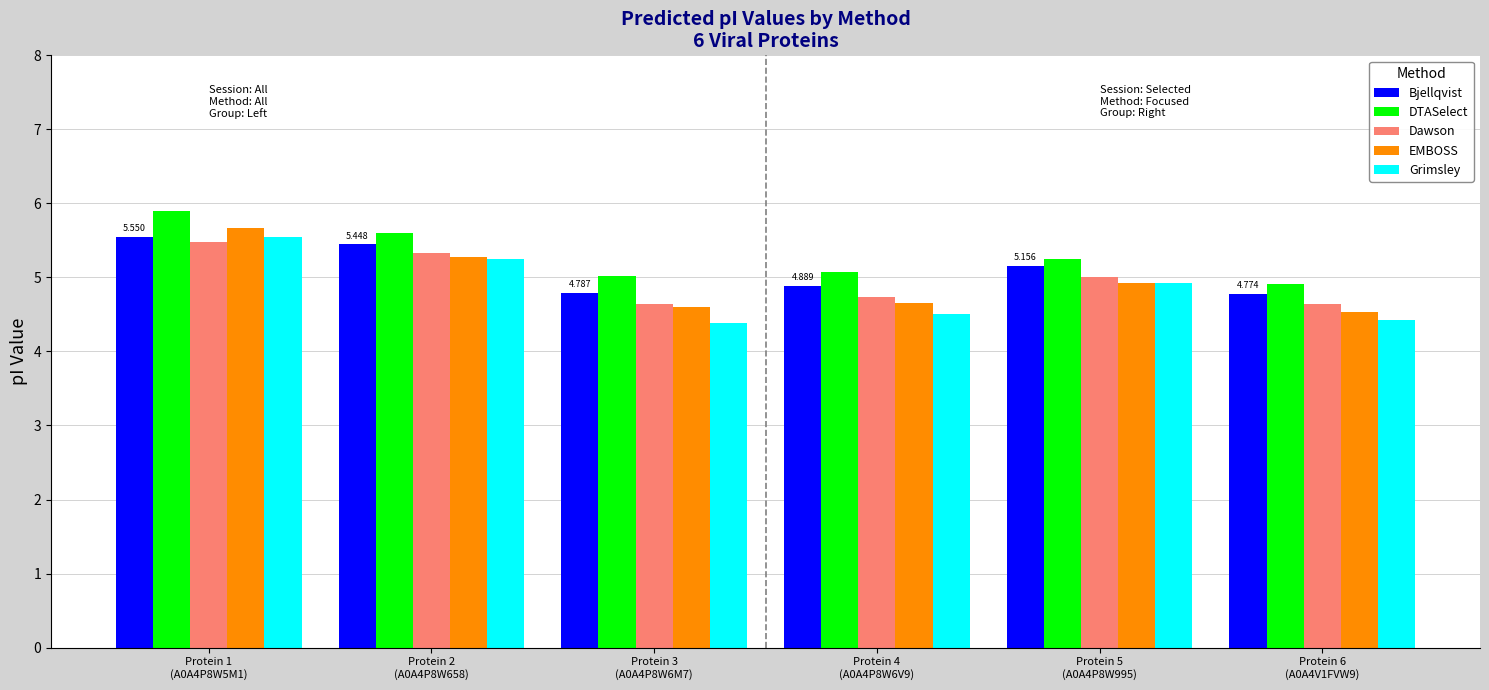

What is the difference between the maximum and minimum values in the Bjellqvist series?

0.8